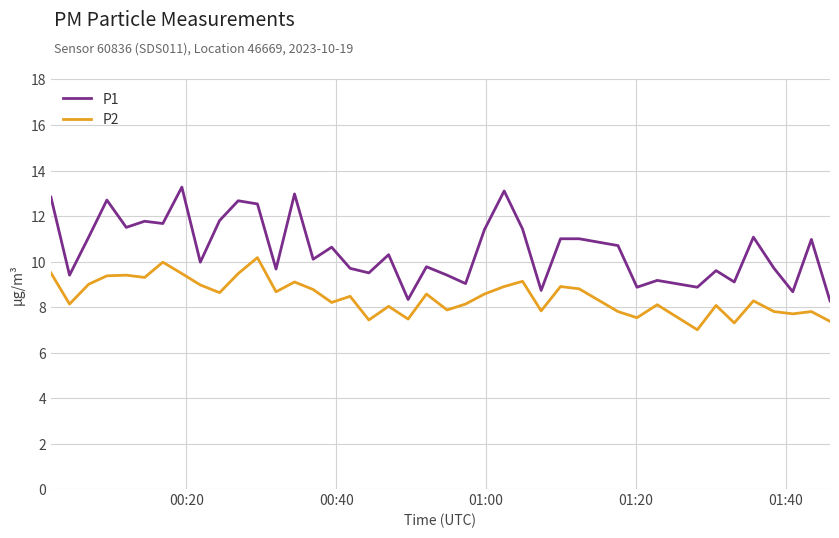

What is the minimum value shown in the chart?

7.0